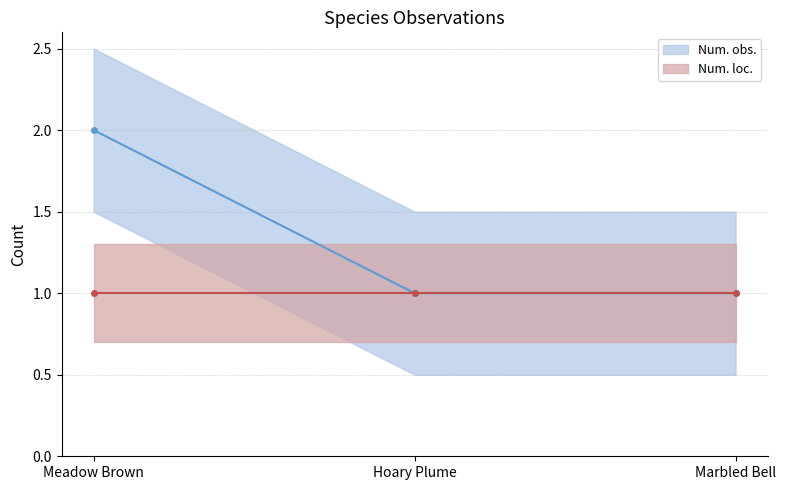

Which has a higher value, Marbled Bell or Hoary Plume?

Marbled Bell